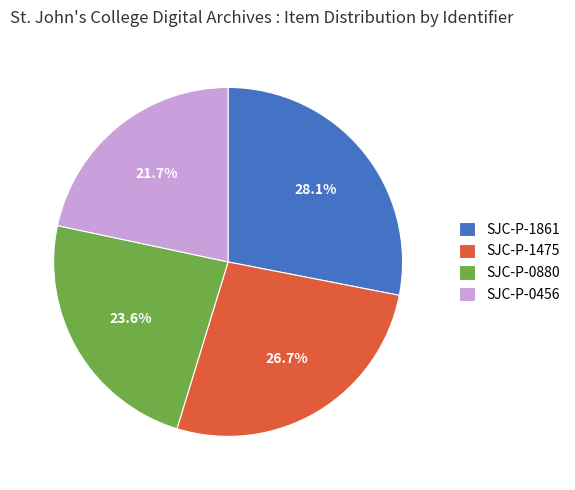

Combined, do SJC-P-1861 and SJC-P-1475 account for over 50%?

Yes